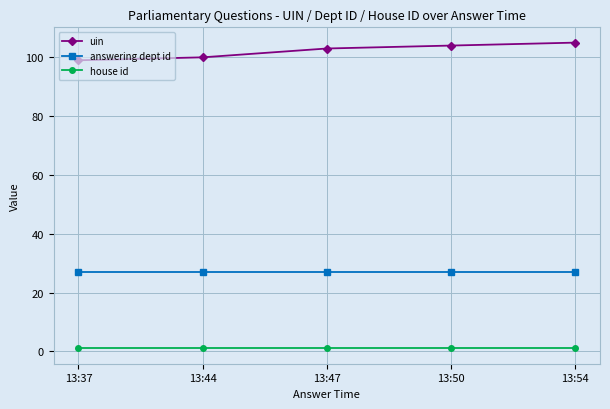

What is the value of the answering dept id point at the 2nd from the left?

27